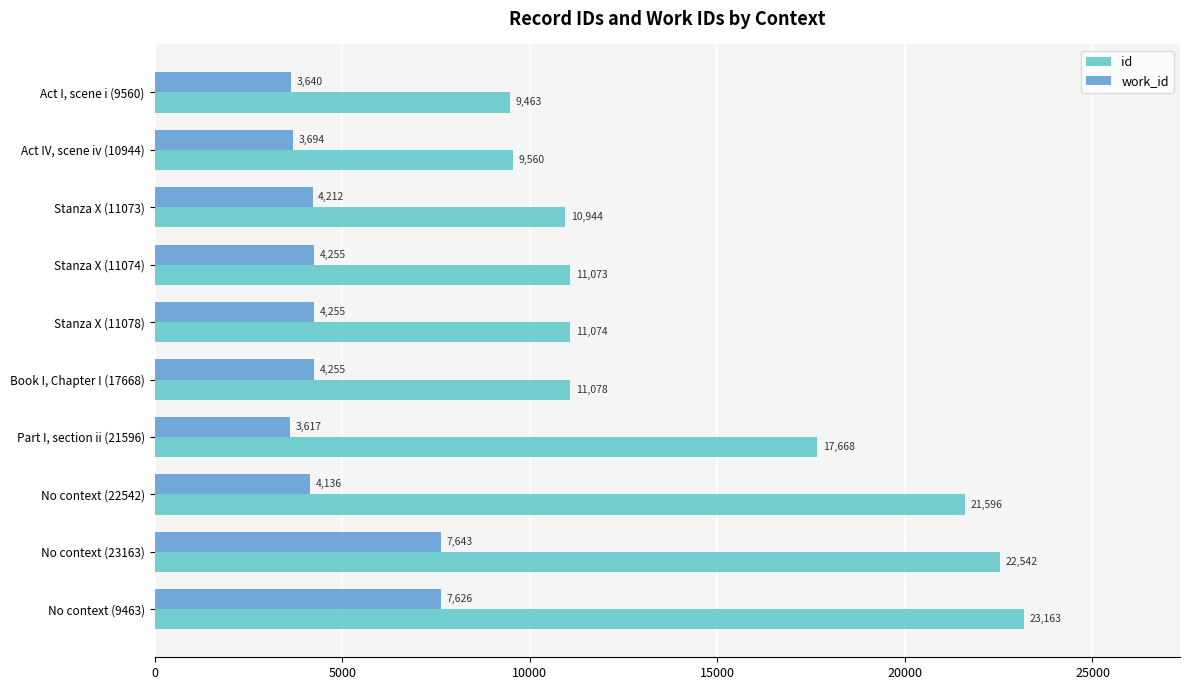

Where is id nearest to the value 16313?

Part I, section ii (21596)